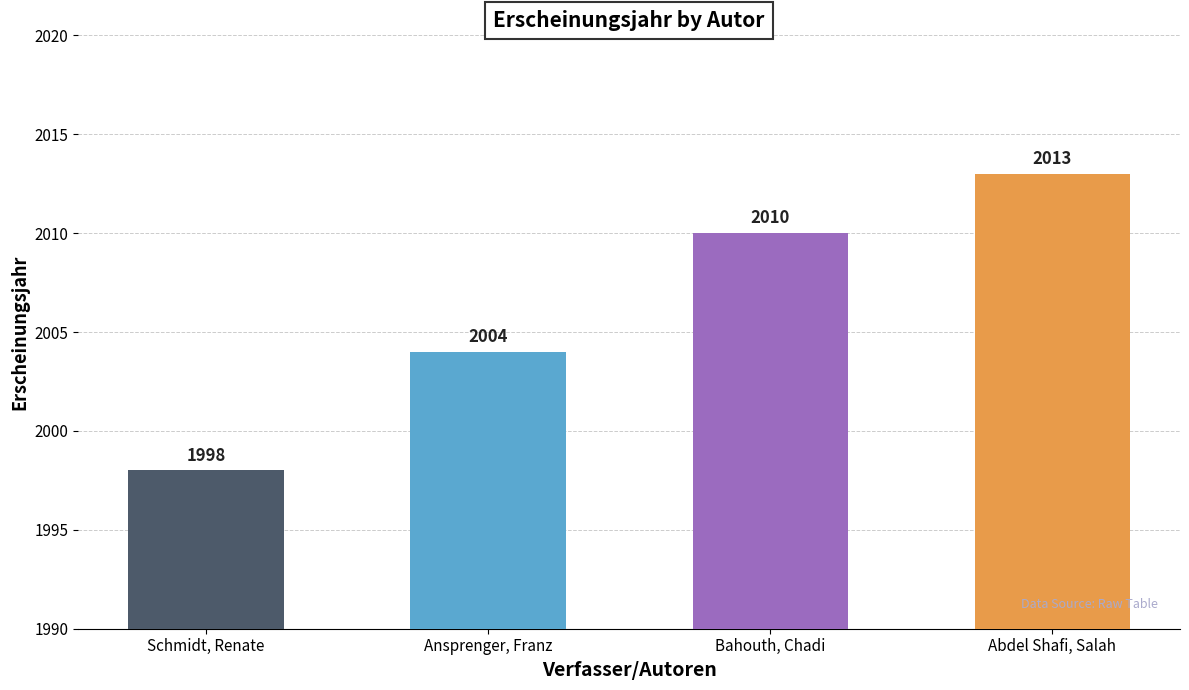

Rank the categories by value from lowest to highest.

Schmidt, Renate, Ansprenger, Franz, Bahouth, Chadi, Abdel Shafi, Salah